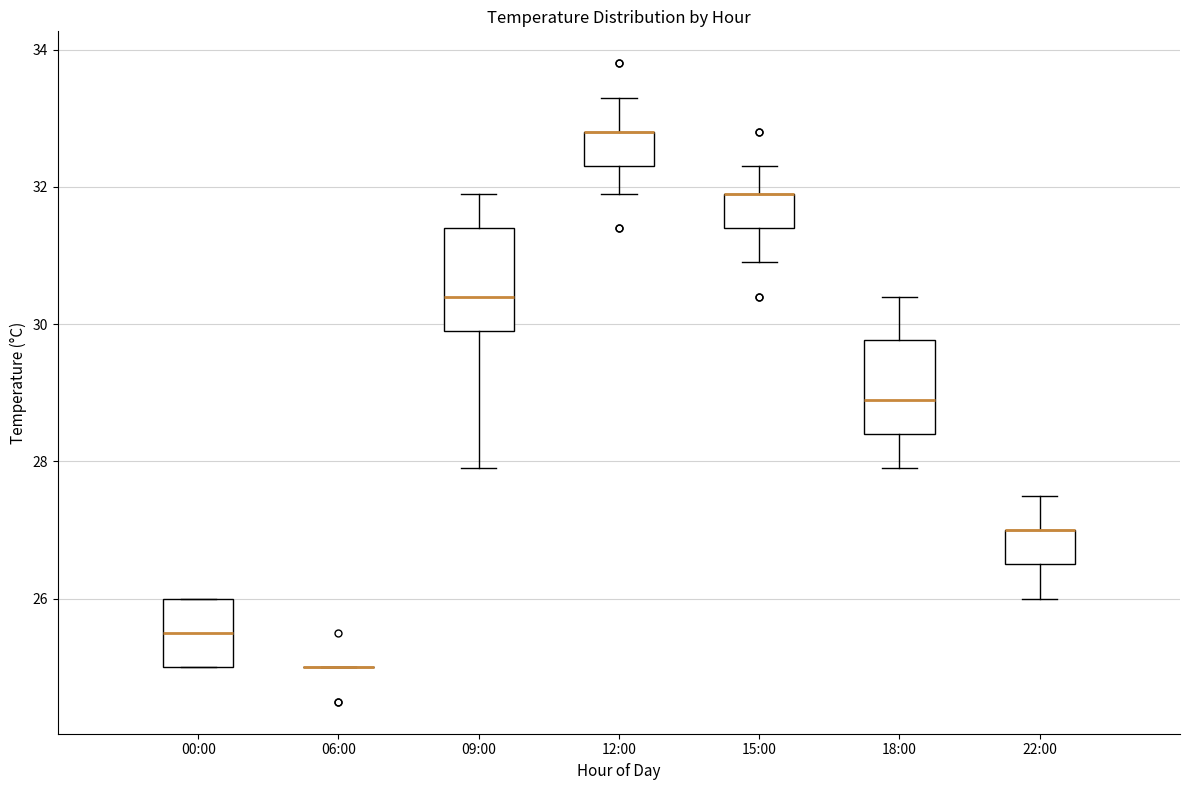

Reading left to right, transcribe this box plot: for each box, give where its median line is, the range the box spans, and where its two whiskers end, as read against the y-axis. The values are not printed on the chart, so give them approximately, as read against the axis.

00:00: median 25.6, box 25.0 to 26.0, whiskers 25.0 to 26.0
06:00: box collapsed to a line at 25.0, whiskers 25.0 to 25.0
09:00: median 30.4, box 30.0 to 31.4, whiskers 28.0 to 32.0
12:00: median 32.8 (drawn on the box's upper edge), box 32.4 to 32.8, whiskers 32.0 to 33.4
15:00: median 32.0 (drawn on the box's upper edge), box 31.4 to 32.0, whiskers 31.0 to 32.4
18:00: median 29.0, box 28.4 to 29.8, whiskers 28.0 to 30.4
22:00: median 27.0 (drawn on the box's upper edge), box 26.6 to 27.0, whiskers 26.0 to 27.6